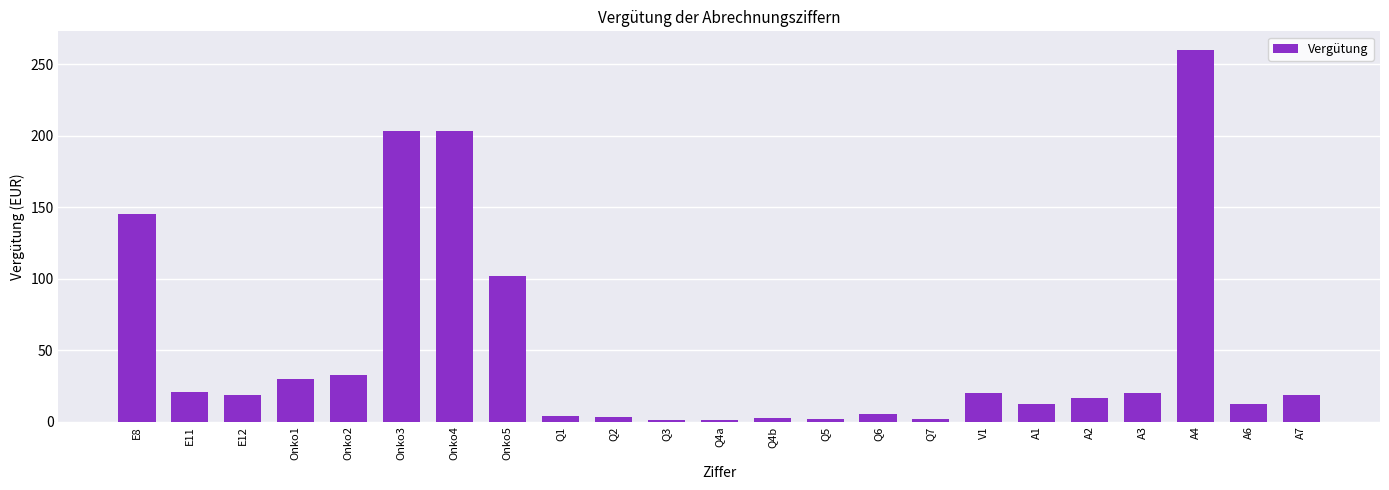

What is the label of the 5th bar from the left?

Onko2